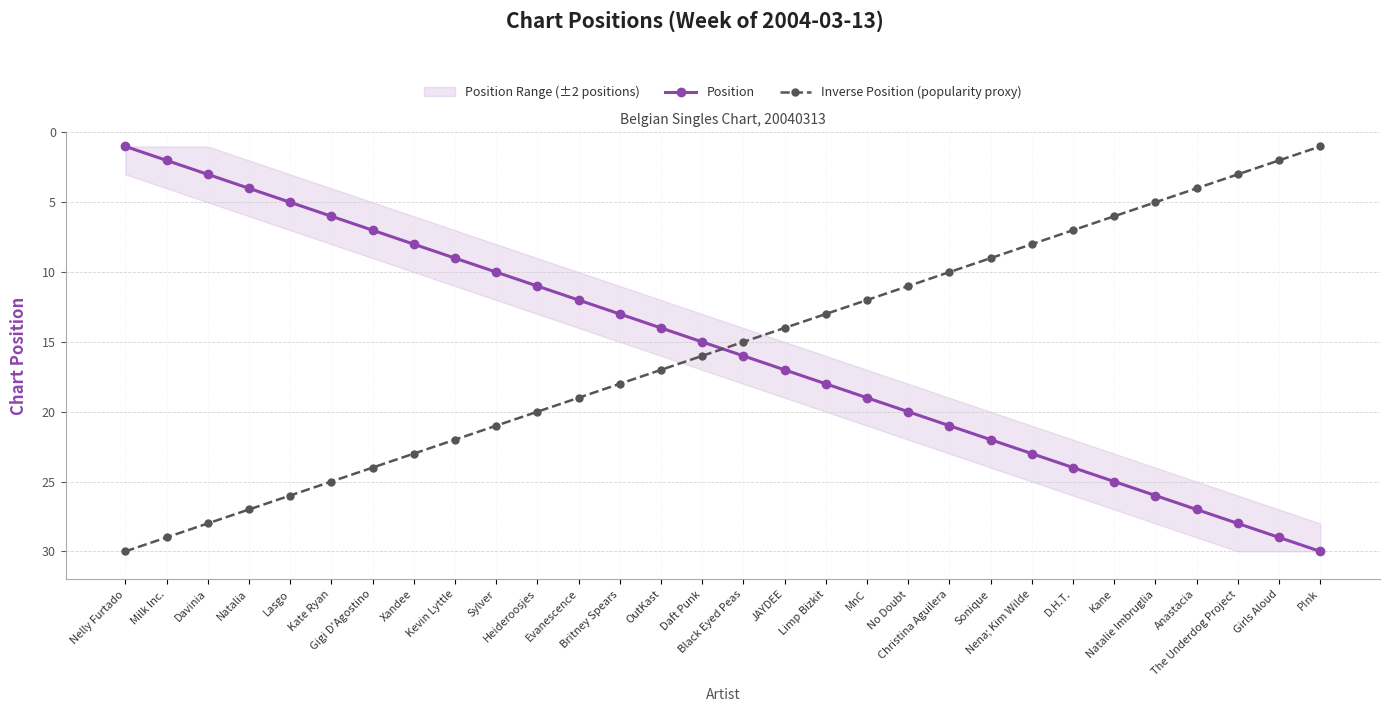

Which label corresponds to the largest value in the chart?

P!nk